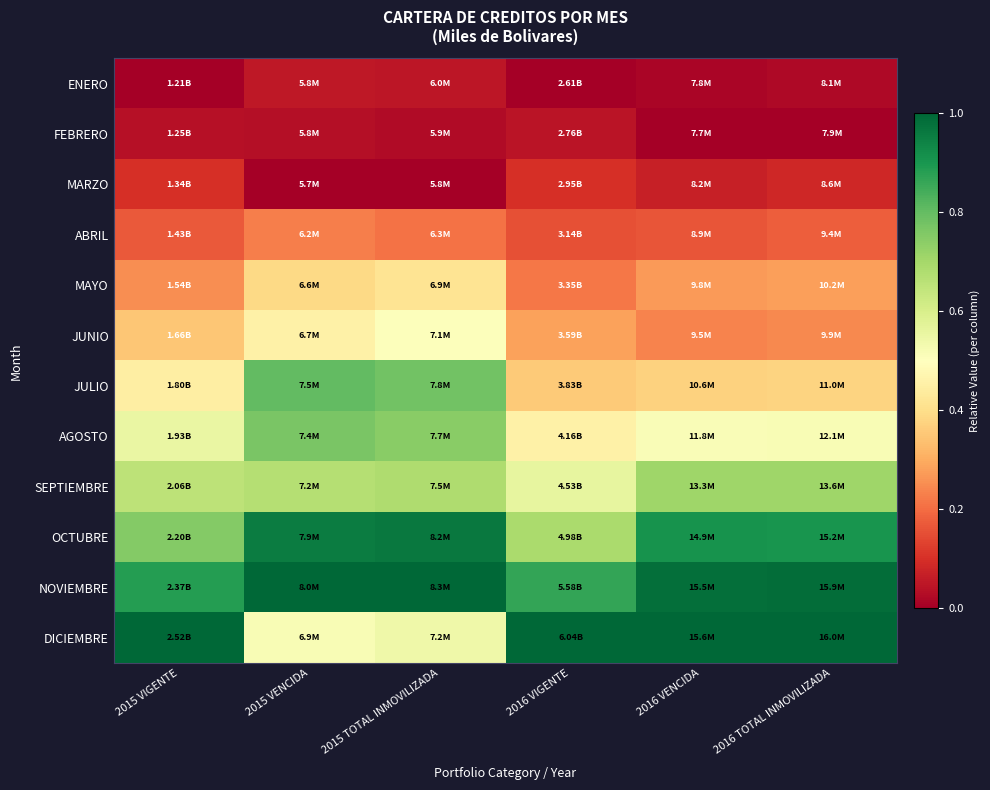

Between 2015 VENCIDA and 2016 TOTAL INMOVILIZADA, which is larger?

2015 VENCIDA